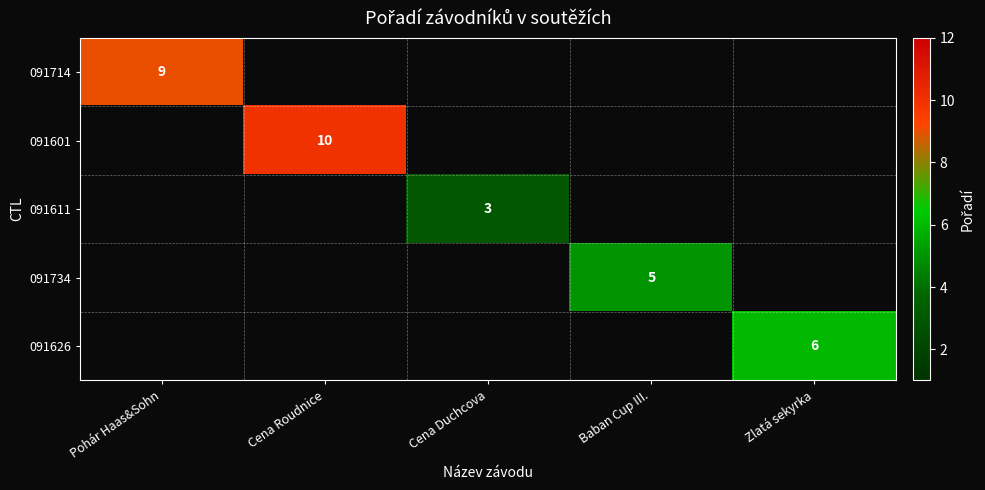

Count the number of categories in the chart.

5